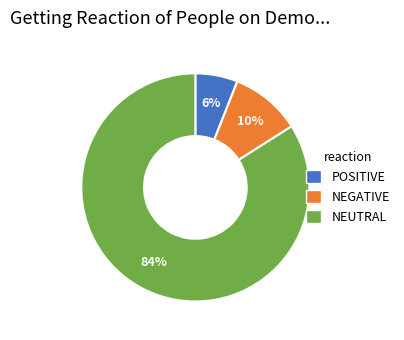

Count the number of slices in the pie.

3